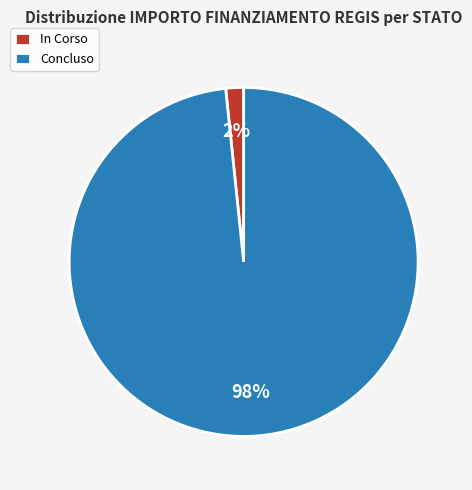

Which category has the biggest portion of the pie?

Concluso